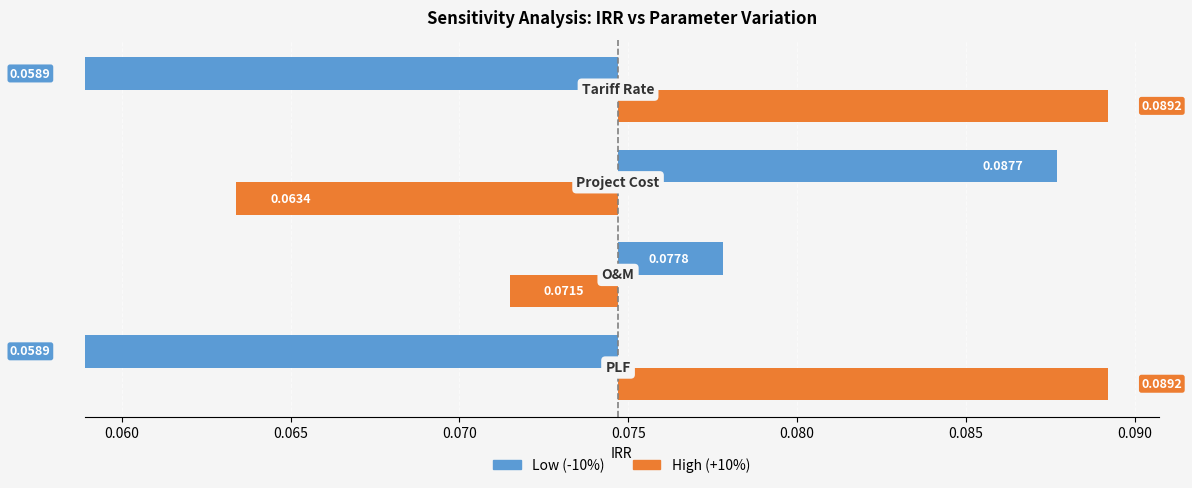

True or false: the data shows 2 at 0.060.

False